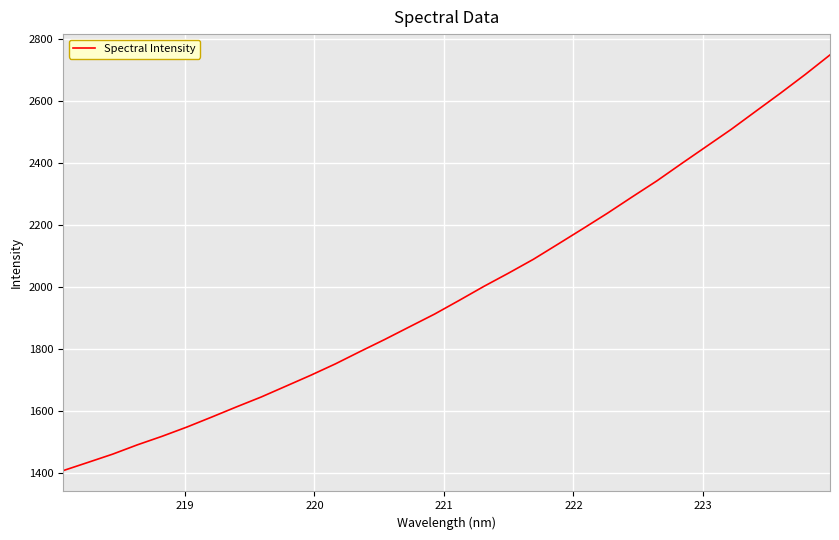

What is the minimum value shown in the chart?

1407.7